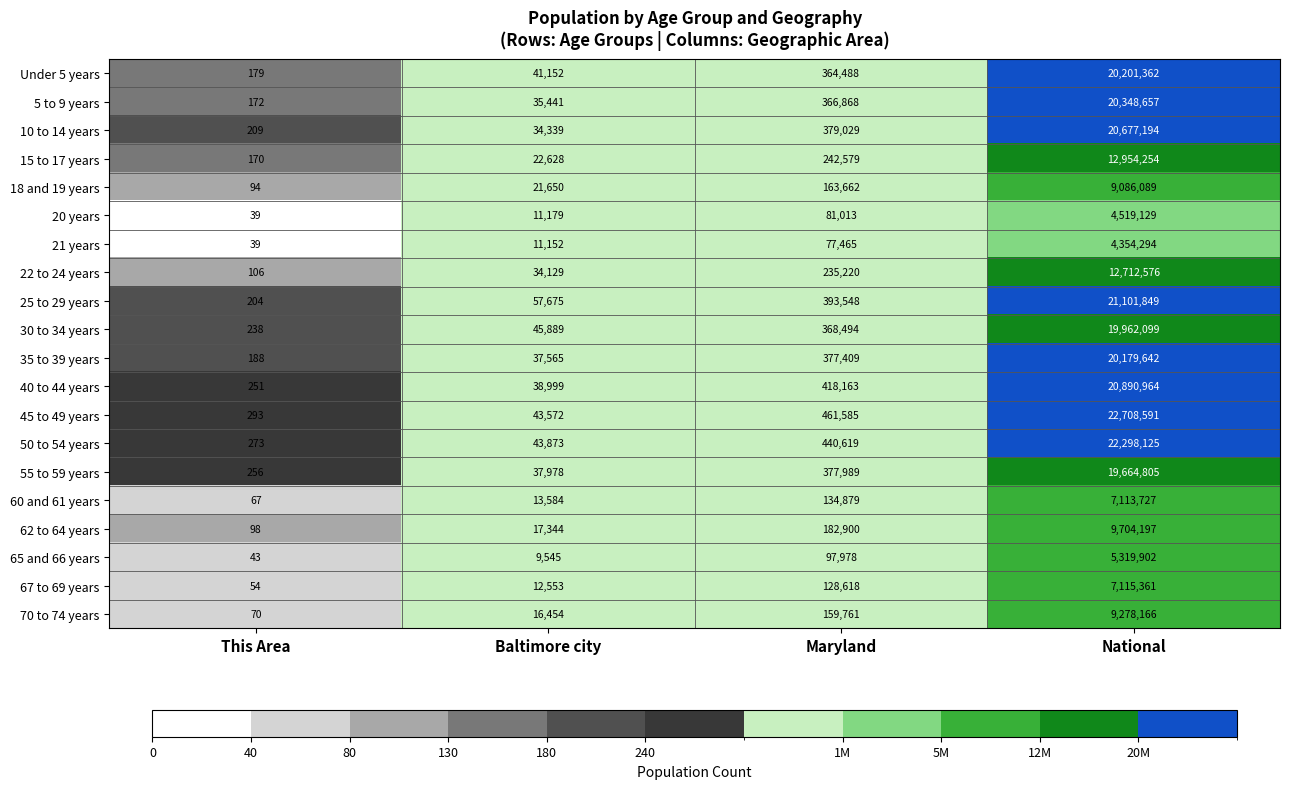

At which label is 45 to 49 years closest to 11354442?

Maryland